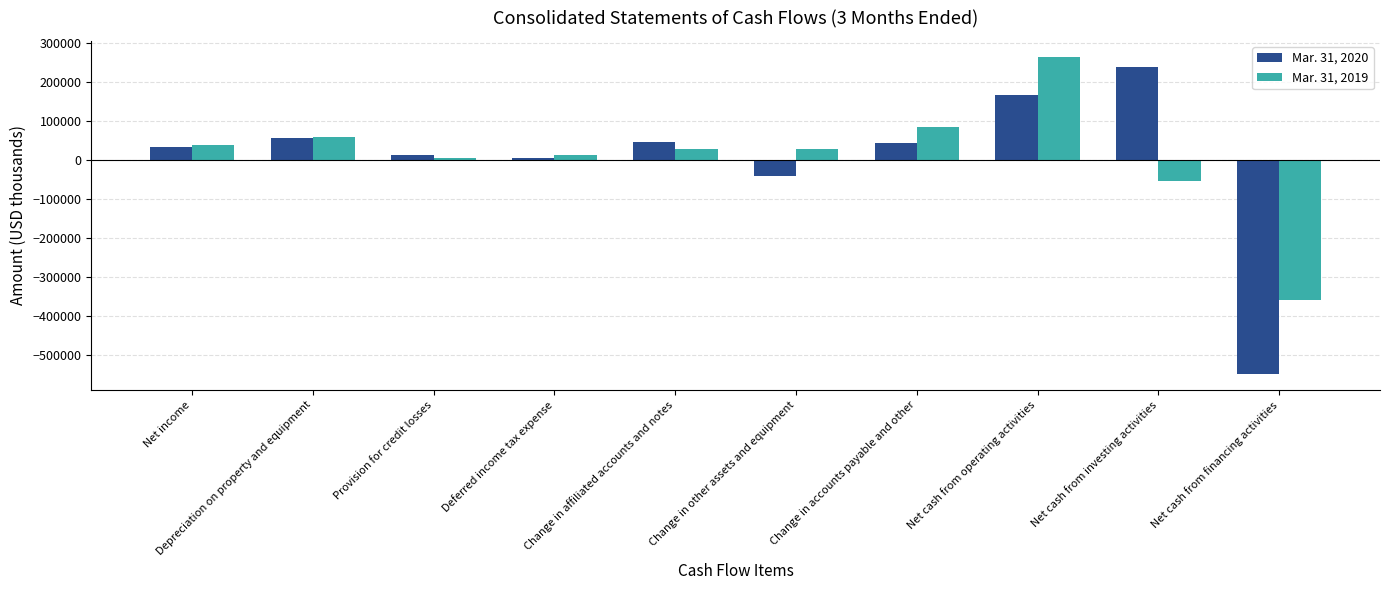

How many values in Mar. 31, 2020 are above zero?

8